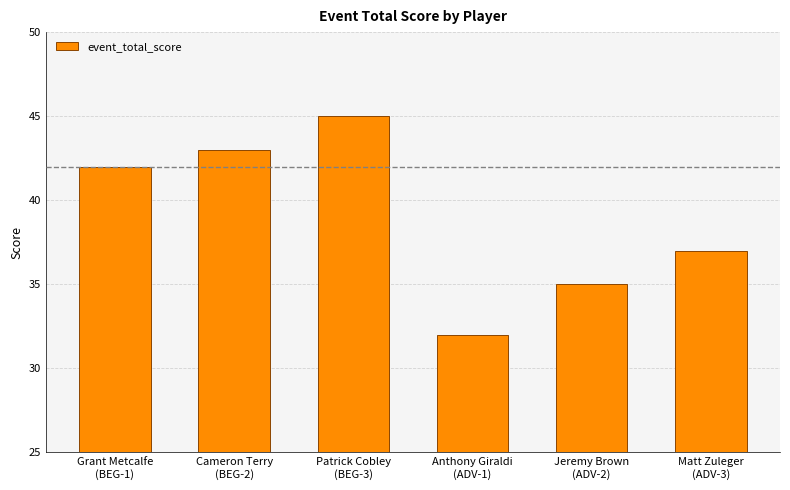

Where is the data nearest to the value 38?

Matt Zuleger
(ADV-3)